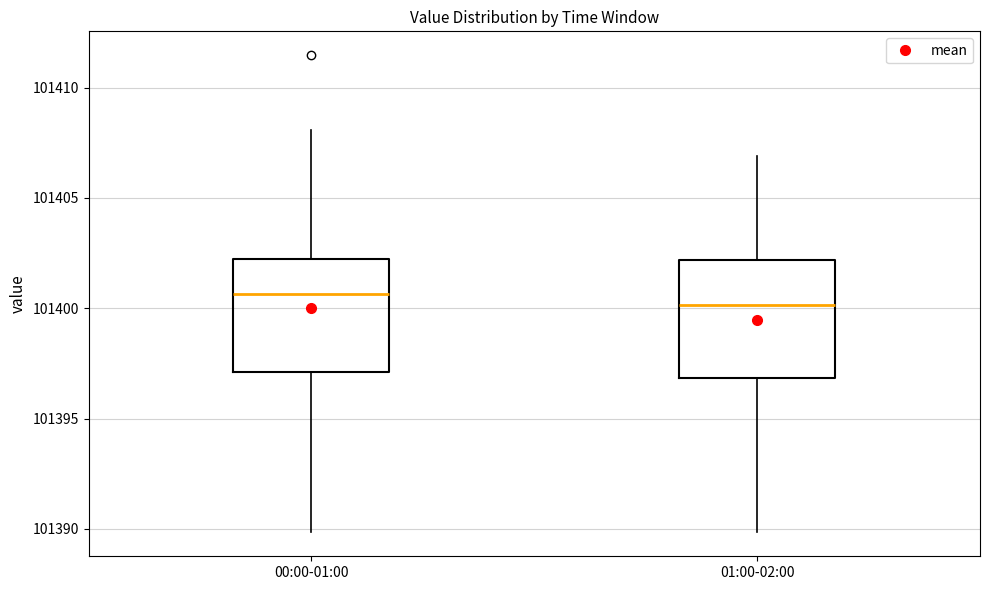

Reading left to right, transcribe this box plot: for each box, give where its median line is, the range the box spans, and where its two whiskers end, as read against the y-axis. The values are not printed on the chart, so give them approximately, as read against the axis.

00:00-01:00: median 101400.5, box 101397.0 to 101402.0, whiskers 101390.0 to 101408.0
01:00-02:00: median 101400.0, box 101397.0 to 101402.0, whiskers 101390.0 to 101407.0